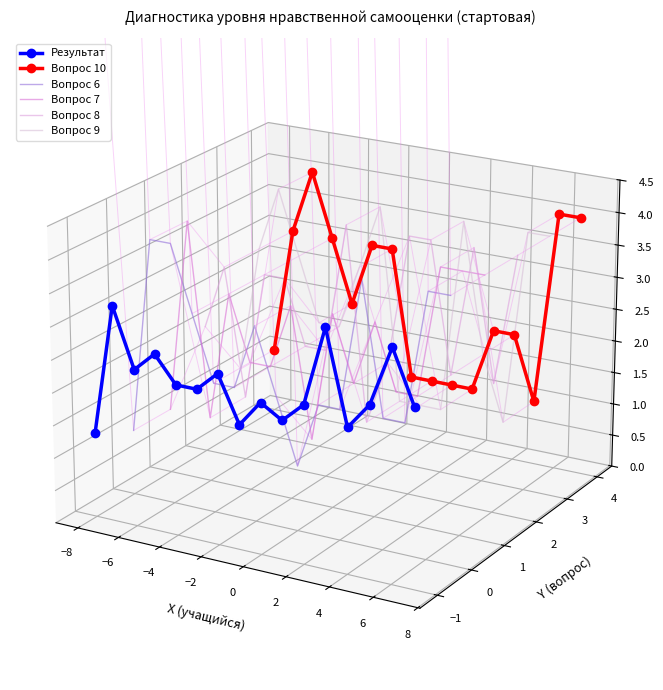

Does the chart have visible grid lines?

No